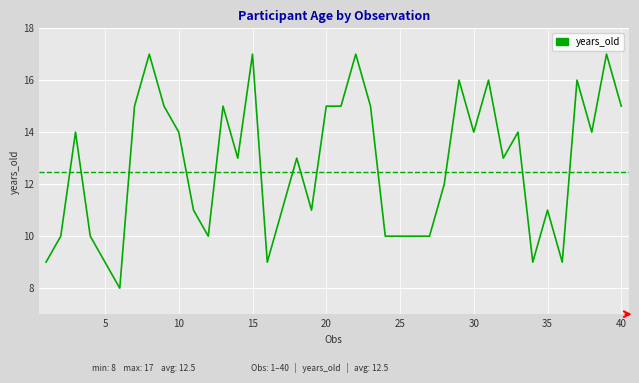

What is the difference between the maximum and minimum values?

9